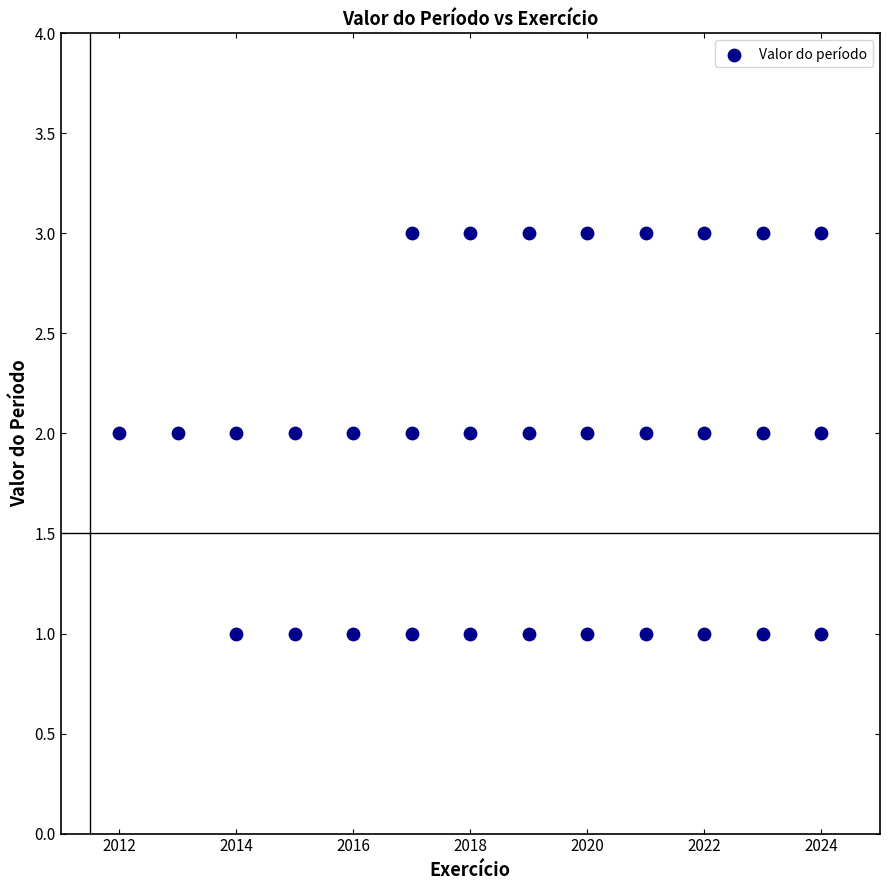

What is the range of X values (max minus min)?

12